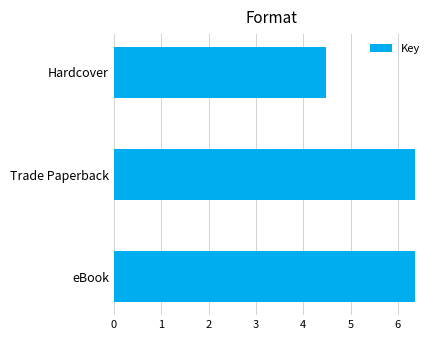

The value at Hardcover is 2.1. True or false?

False